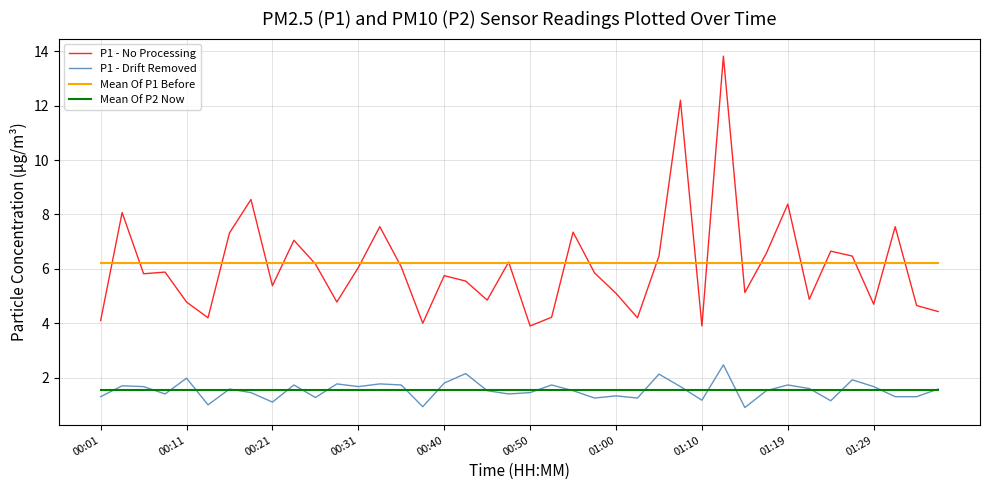

What is the minimum value for Mean Of P1 Before?

6.2